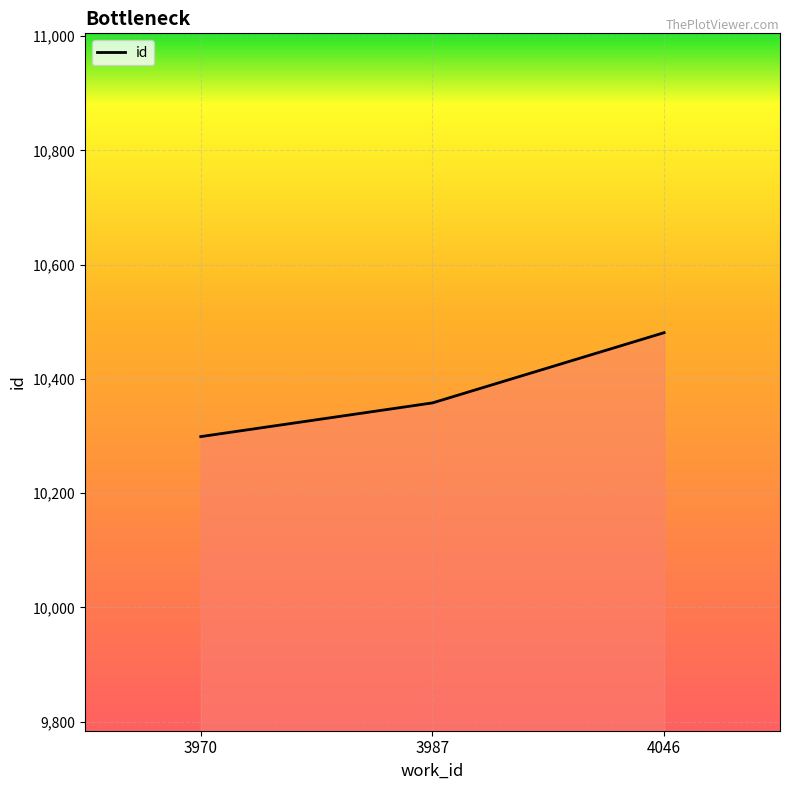

List the labels in order of value, smallest first.

3970, 3987, 4046